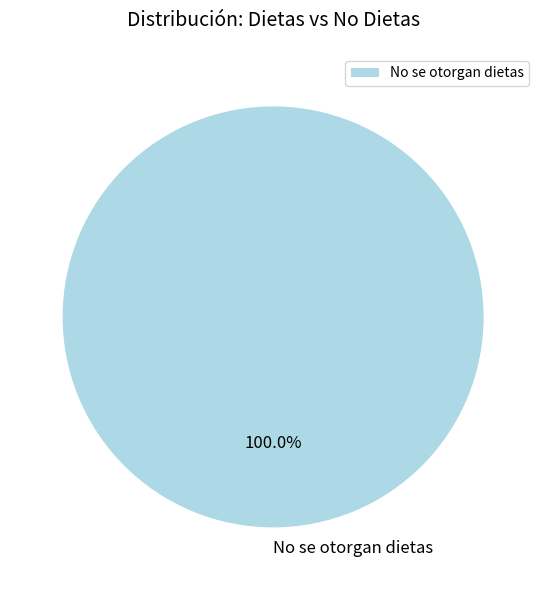

Rank the categories by value from lowest to highest.

No se otorgan dietas